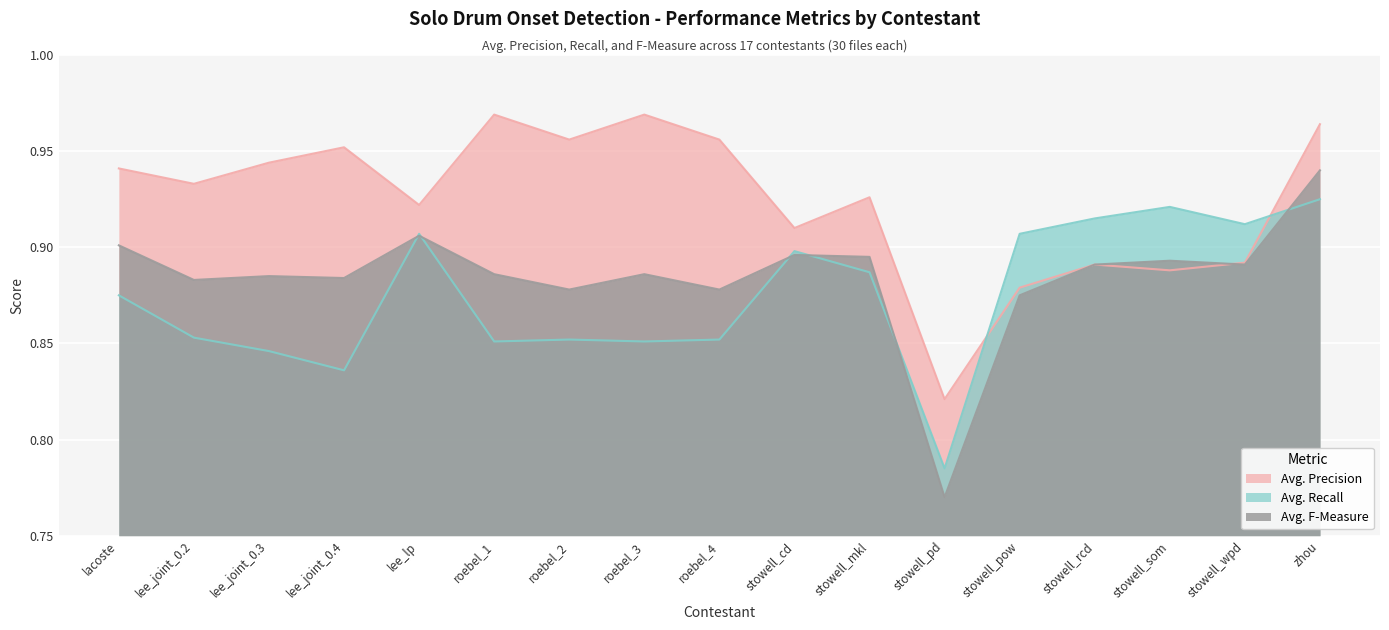

Reading left to right, list all the values displayed in this chart.

Avg. Precision: 0.9	0.9	0.9	1.0	0.9	1.0	1.0	1.0	1.0	0.9	0.9	0.8	0.9	0.9	0.9	0.9	1.0
Avg. Recall: 0.9	0.9	0.8	0.8	0.9	0.9	0.9	0.9	0.9	0.9	0.9	0.8	0.9	0.9	0.9	0.9	0.9
Avg. F-Measure: 0.9	0.9	0.9	0.9	0.9	0.9	0.9	0.9	0.9	0.9	0.9	0.8	0.9	0.9	0.9	0.9	0.9